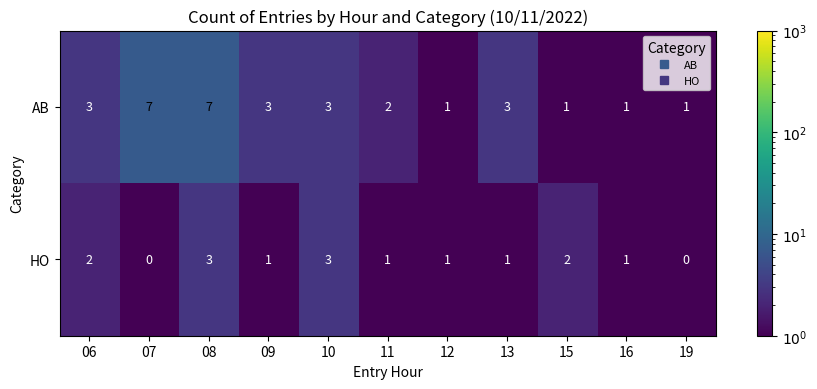

Is it true that HO equals 2 at 06?

True